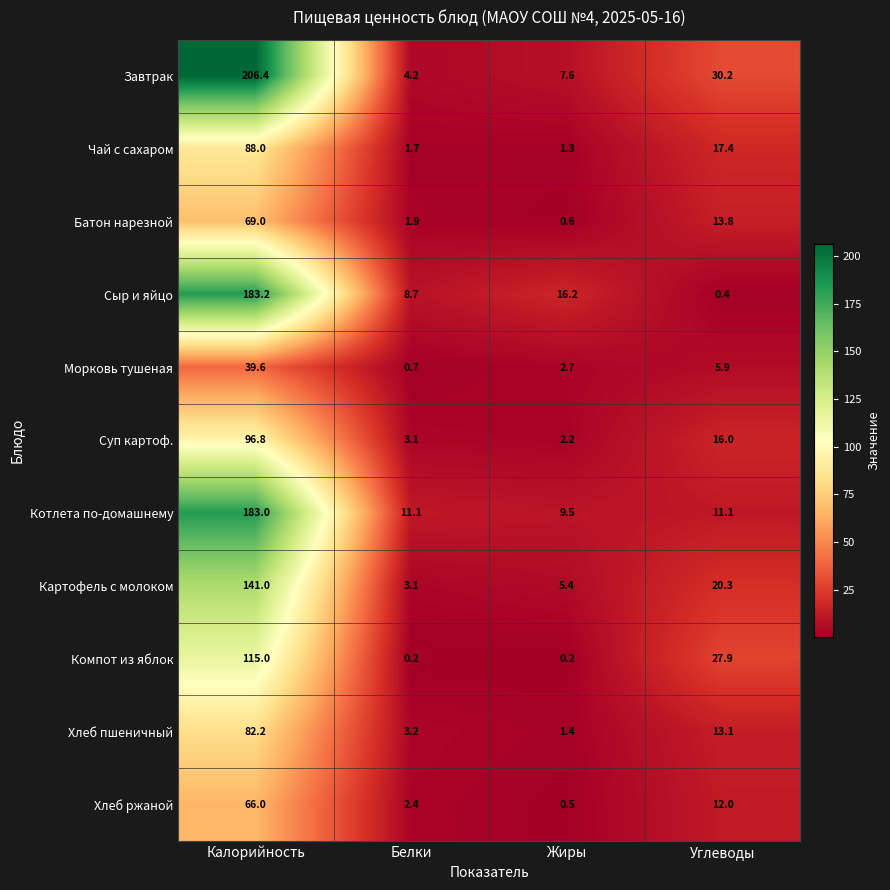

What is the difference between the highest and lowest values at Жиры?

16.0